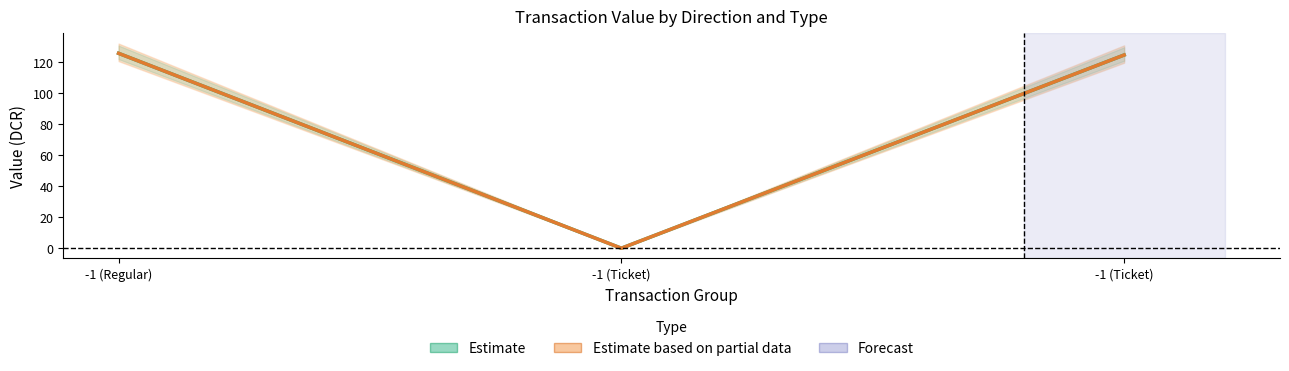

Which series has the largest range (max minus min)?

Estimate